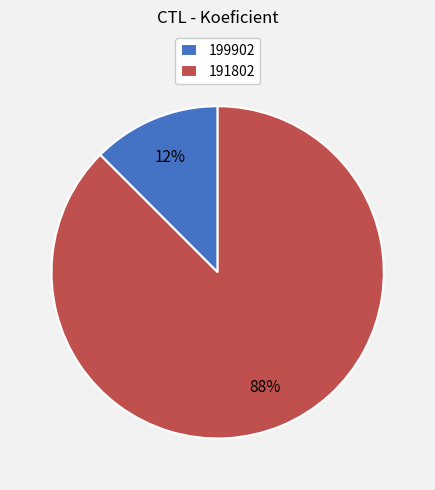

What is the largest slice in the pie chart?

191802